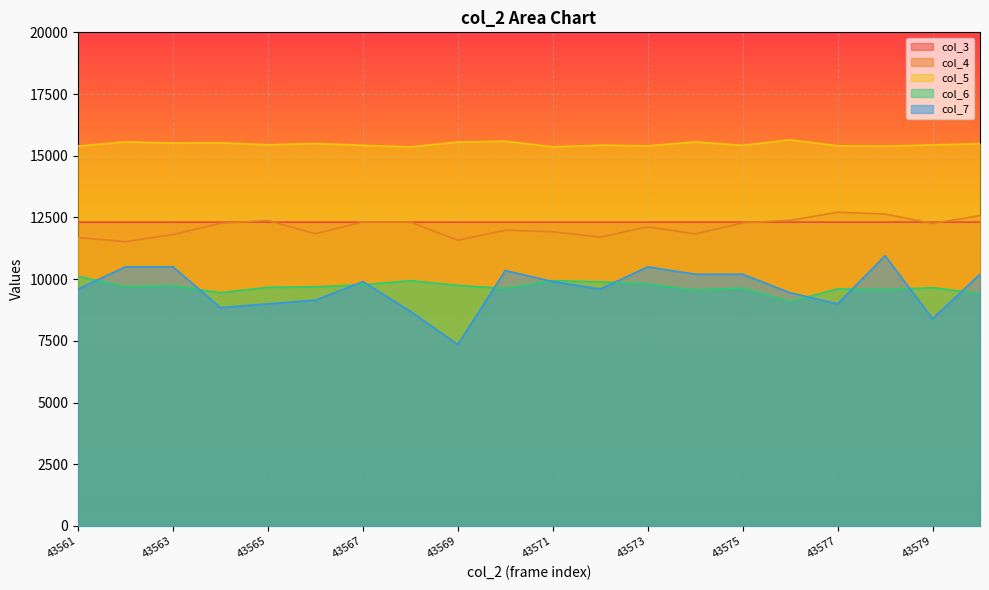

Reading left to right, transcribe all the data shown in this chart.

col_3: 12310.0	12310.1	12310.2	12310.3	12310.4	12310.5	12310.6	12310.7	12310.9	12311.0	12311.1	12311.2	12311.3	12311.4	12311.5	12311.6	12311.8	12311.9	12312.0	12312.1
col_4: 11688.0	11520.0	11808.0	12264.0	12376.0	11840.0	12320.0	12312.0	11576.0	11984.0	11920.0	11704.0	12120.0	11832.0	12280.0	12384.0	12712.0	12640.0	12256.0	12576.0
col_5: 15391.0	15563.0	15515.0	15525.0	15444.0	15497.0	15422.0	15359.0	15555.0	15591.0	15362.0	15427.0	15401.0	15561.0	15423.0	15646.0	15404.0	15391.0	15438.0	15491.0
col_6: 10122.0	9693.0	9735.0	9450.0	9669.0	9693.0	9771.0	9939.0	9750.0	9624.0	9939.0	9891.0	9807.0	9558.0	9639.0	9093.0	9606.0	9579.0	9654.0	9417.0
col_7: 9600.0	10500.0	10500.0	8850.0	9000.0	9150.0	9900.0	8700.0	7350.0	10350.0	9900.0	9600.0	10500.0	10200.0	10200.0	9450.0	9000.0	10950.0	8400.0	10200.0